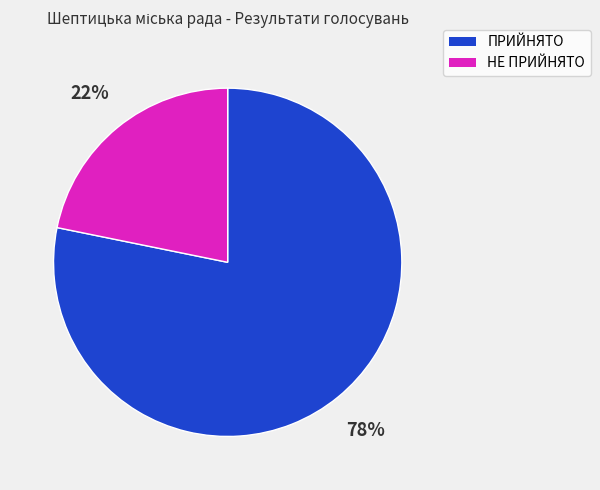

Does any single category account for the majority?

Yes